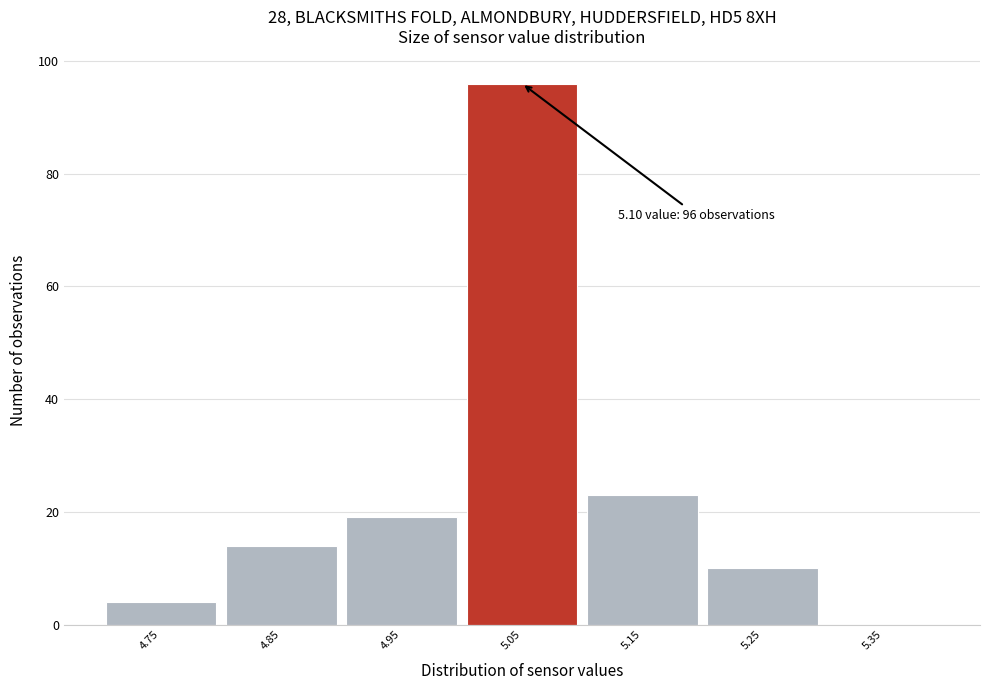

Reading right to left, what are all the values shown in this chart?

5.35=0	5.25=10	5.15=23	5.05=96	4.95=19	4.85=14	4.75=4